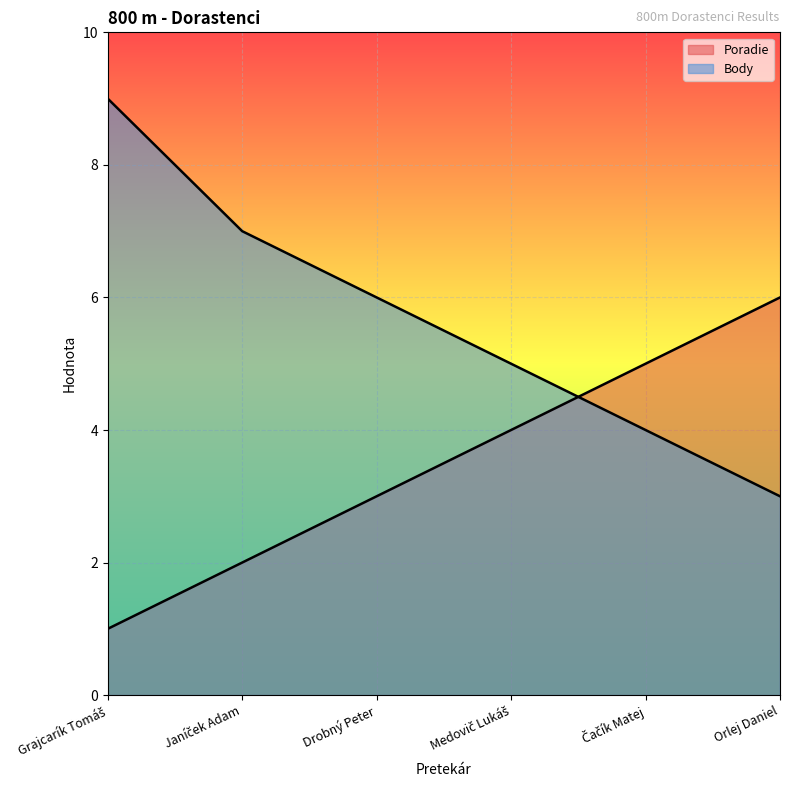

True or false: Body has more than 2 interior local peaks.

False